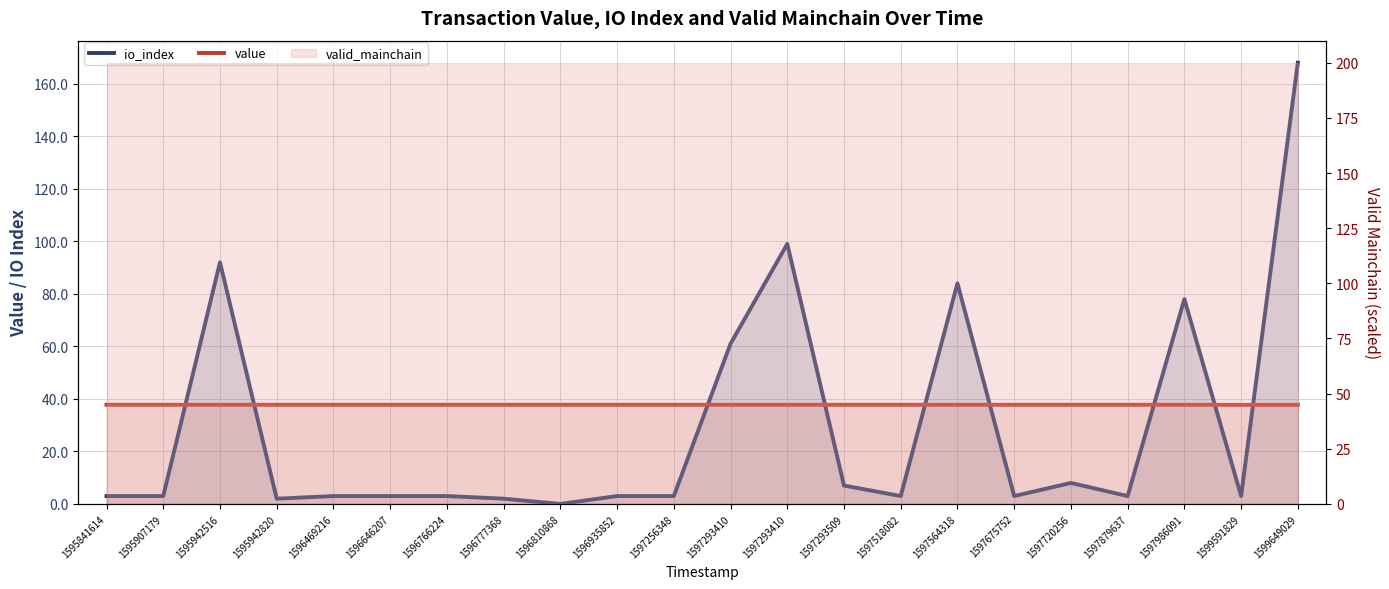

After their last crossing, which series has the higher values: value or io_index?

io_index